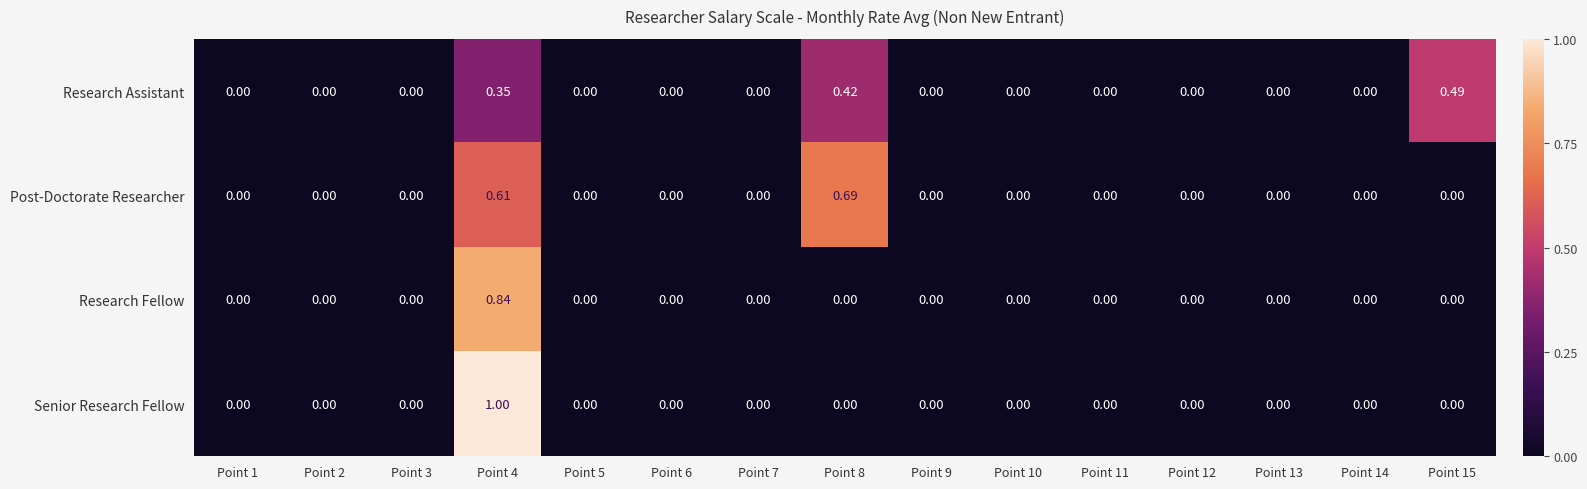

Rank the series by their maximum value, from lowest to highest.

Research Assistant, Post-Doctorate Researcher, Research Fellow, Senior Research Fellow